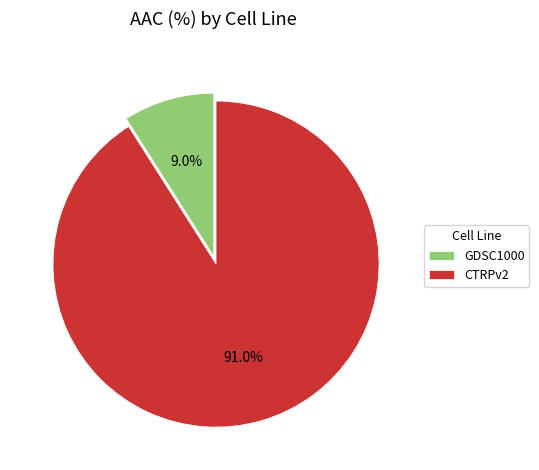

Is there any slice that represents more than half of the pie?

Yes